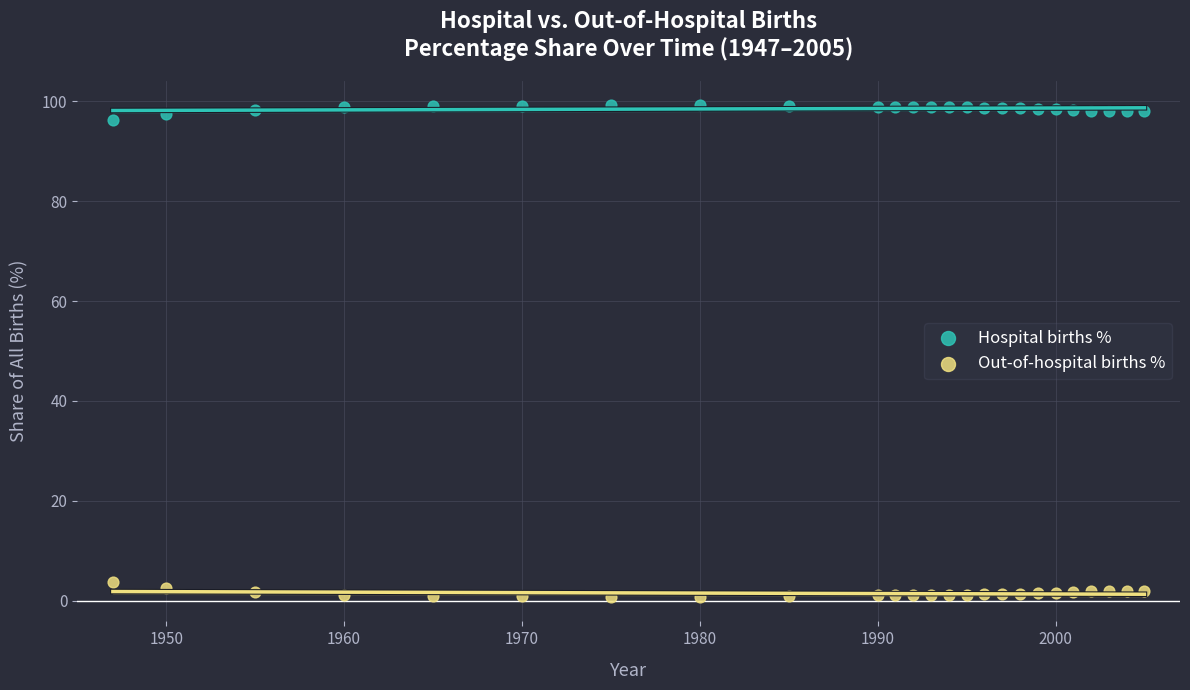

What is the X range (max minus min) for the scatter plot?

58.0